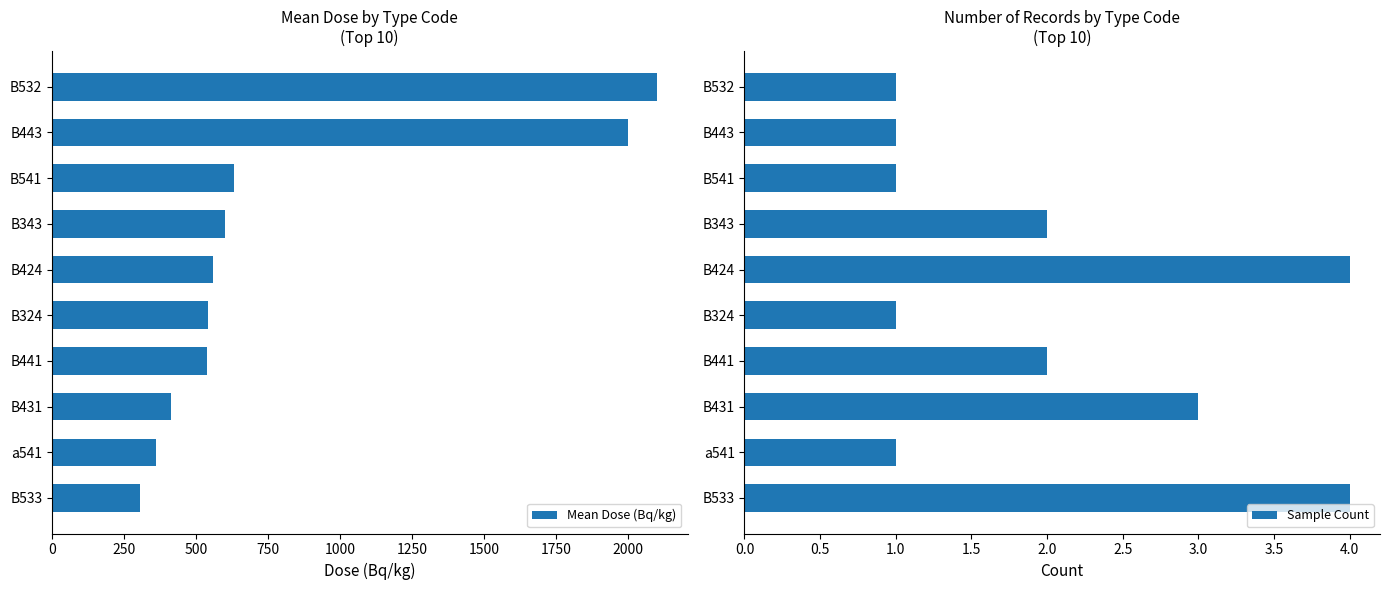

What is the average value of the Mean Dose (Bq/kg) series?

804.7